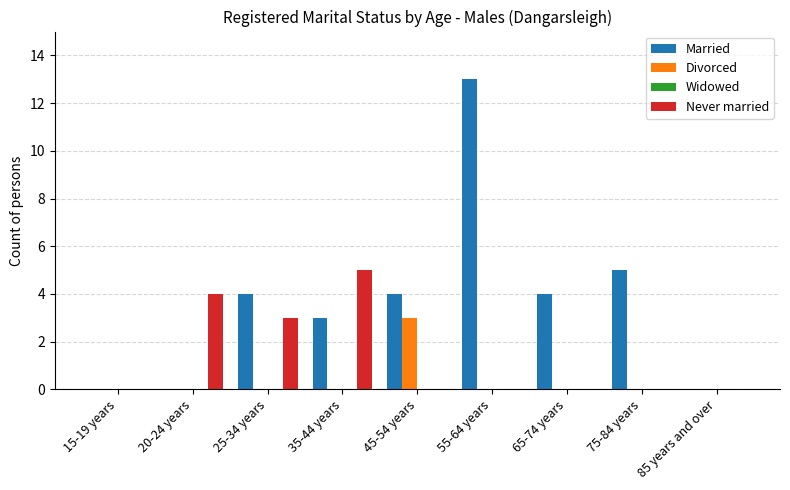

Count the Divorced values in the range 0 to 1.

8